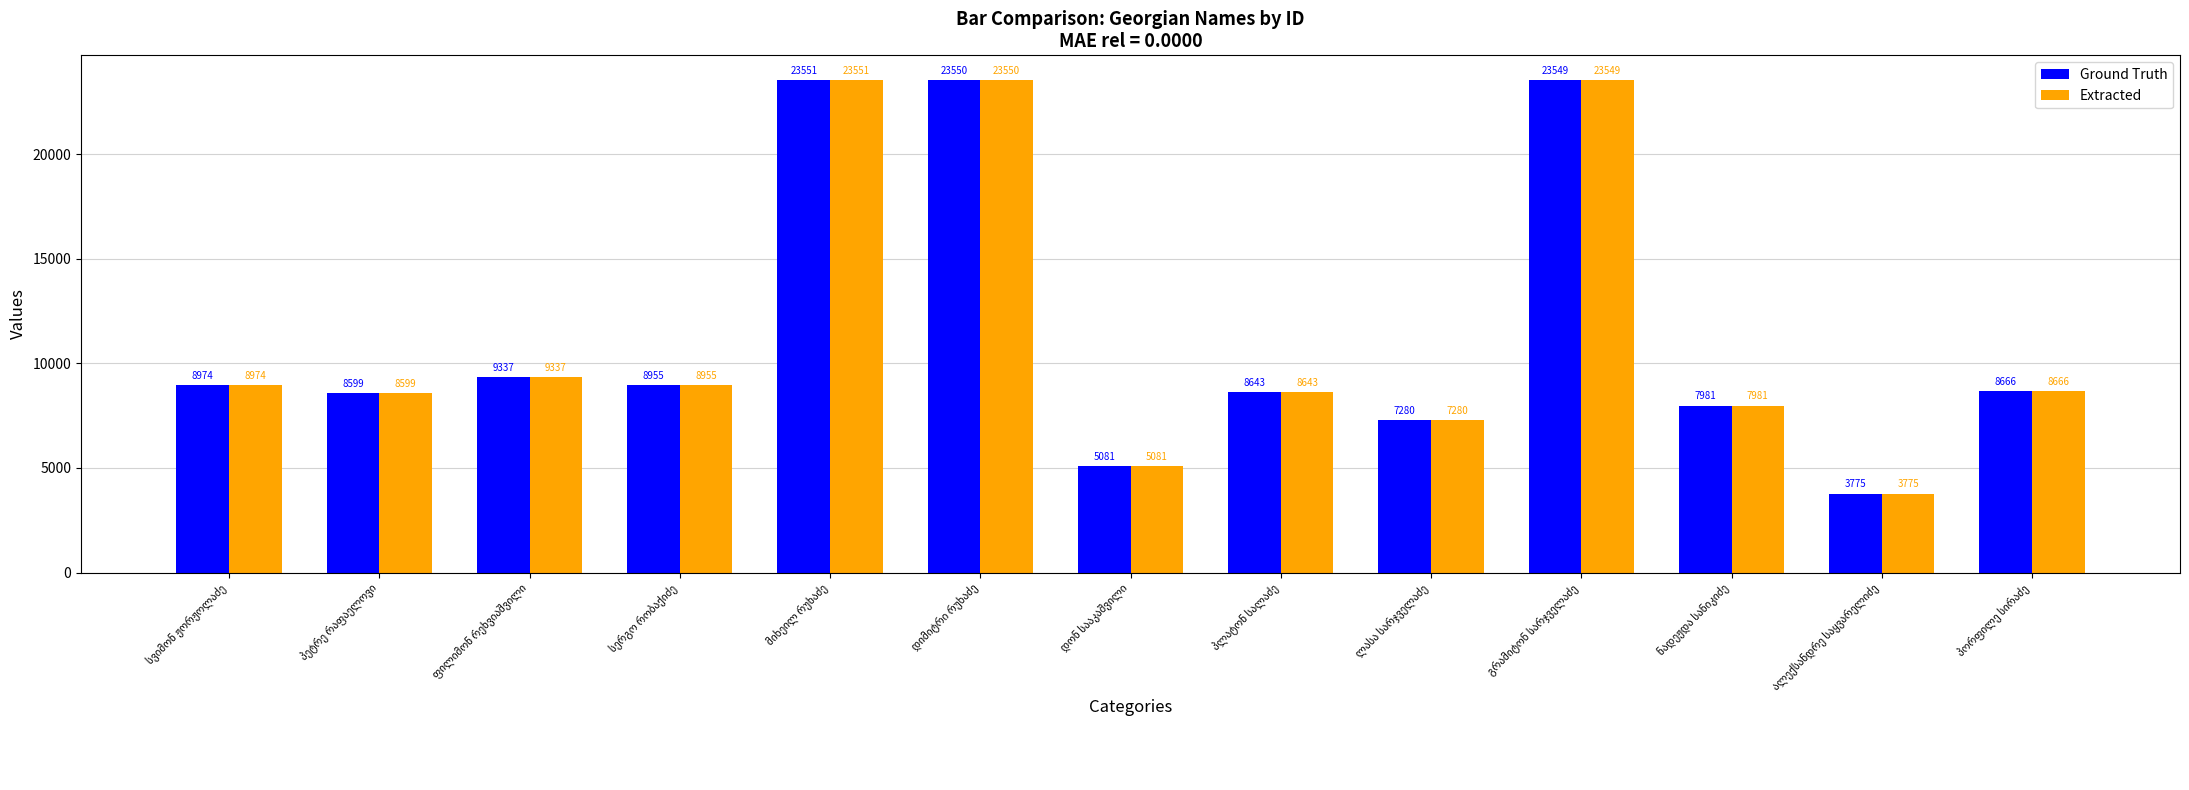

What is the value of the Extracted bar at the 4th from the left?

8955